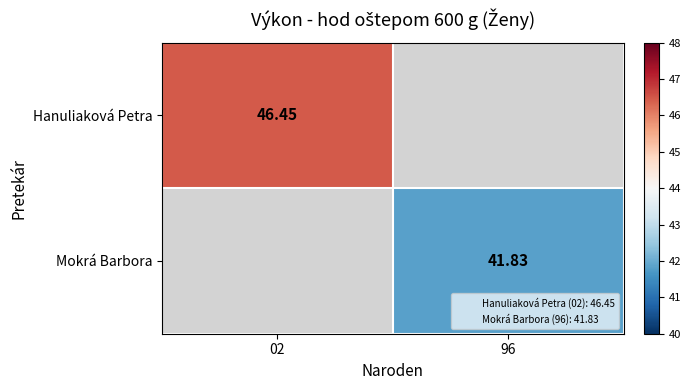

How many data points does each series have?

2